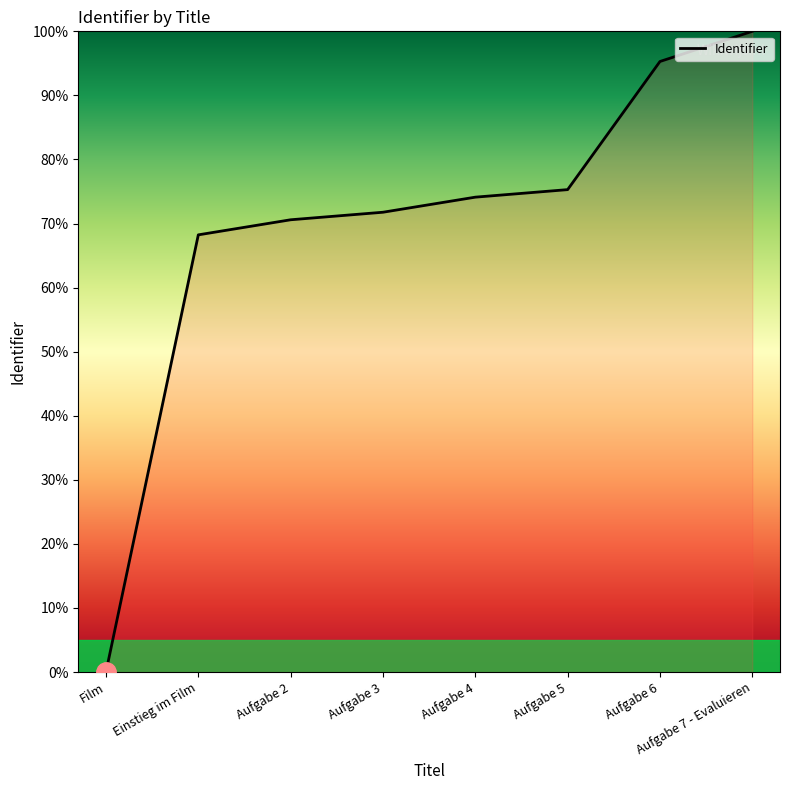

What is the sum of the values at Film and Aufgabe 5?

75.3